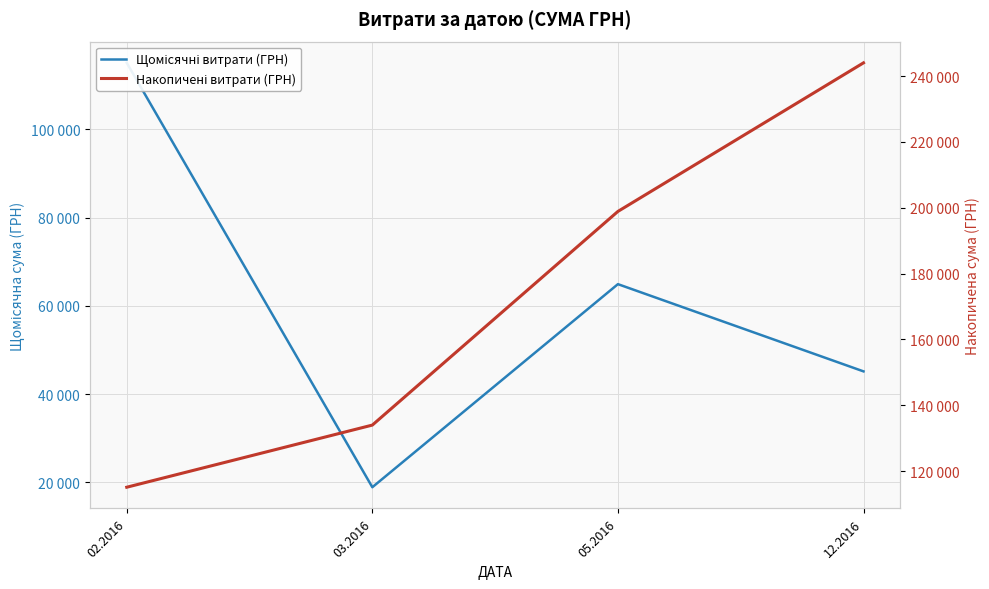

Rank the categories by Щомісячні витрати (ГРН) value from lowest to highest.

03.2016, 12.2016, 05.2016, 02.2016